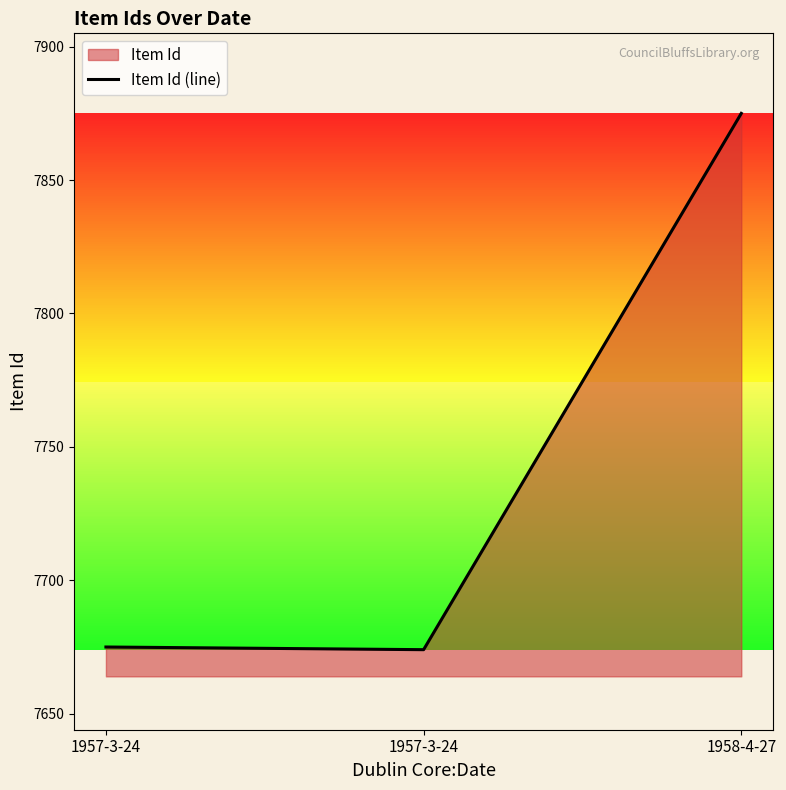

Reading left to right, list all the values displayed in this chart.

1957-3-24=7675	1957-3-24=7674	1958-4-27=7875